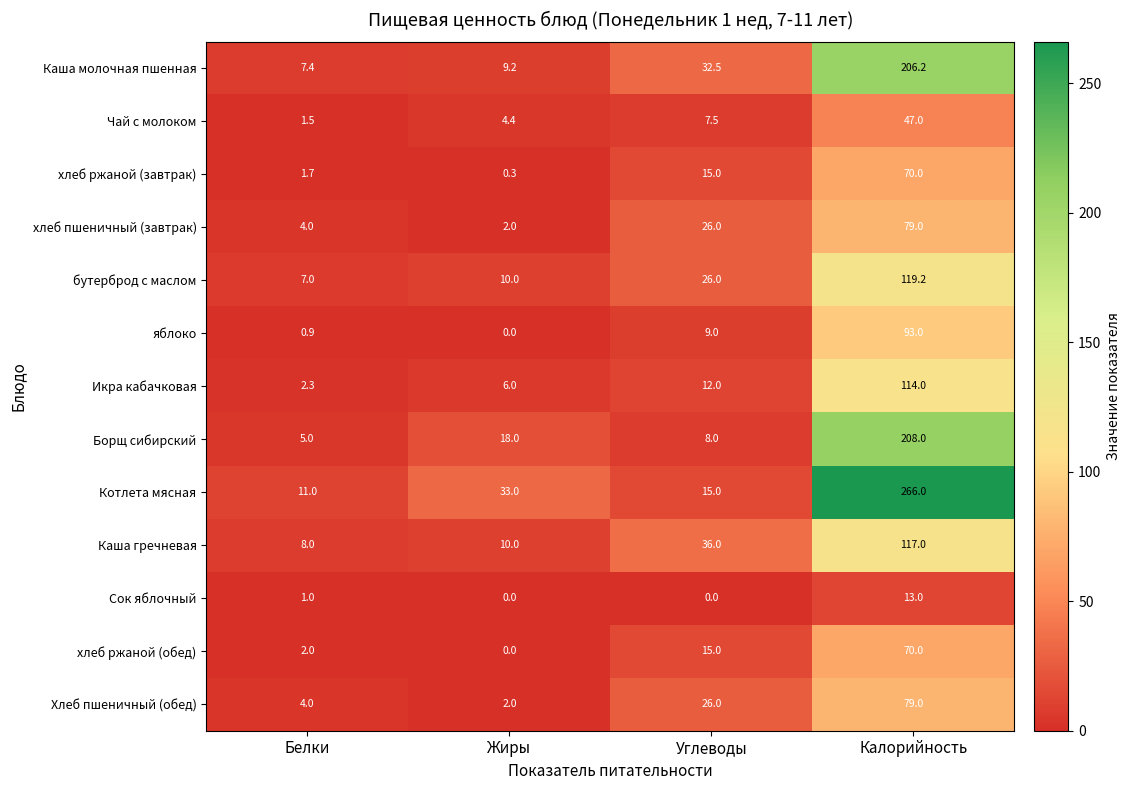

Which label corresponds to the largest value in the chart?

Калорийность